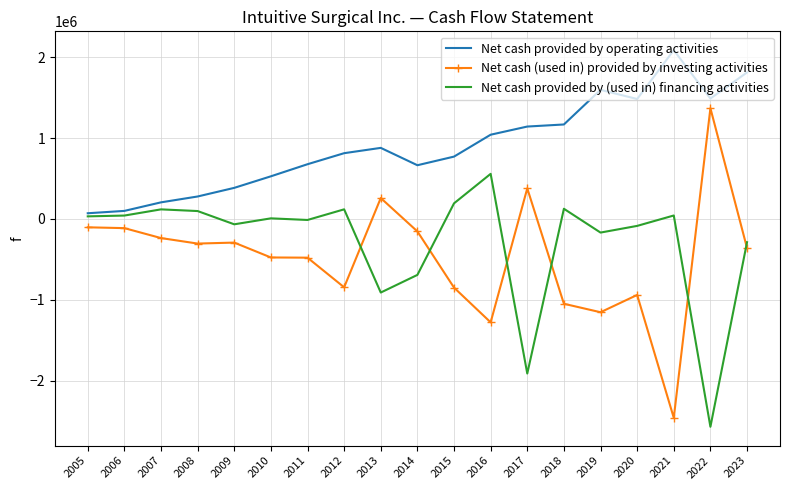

Which series has the largest range (max minus min)?

Net cash (used in) provided by investing activities